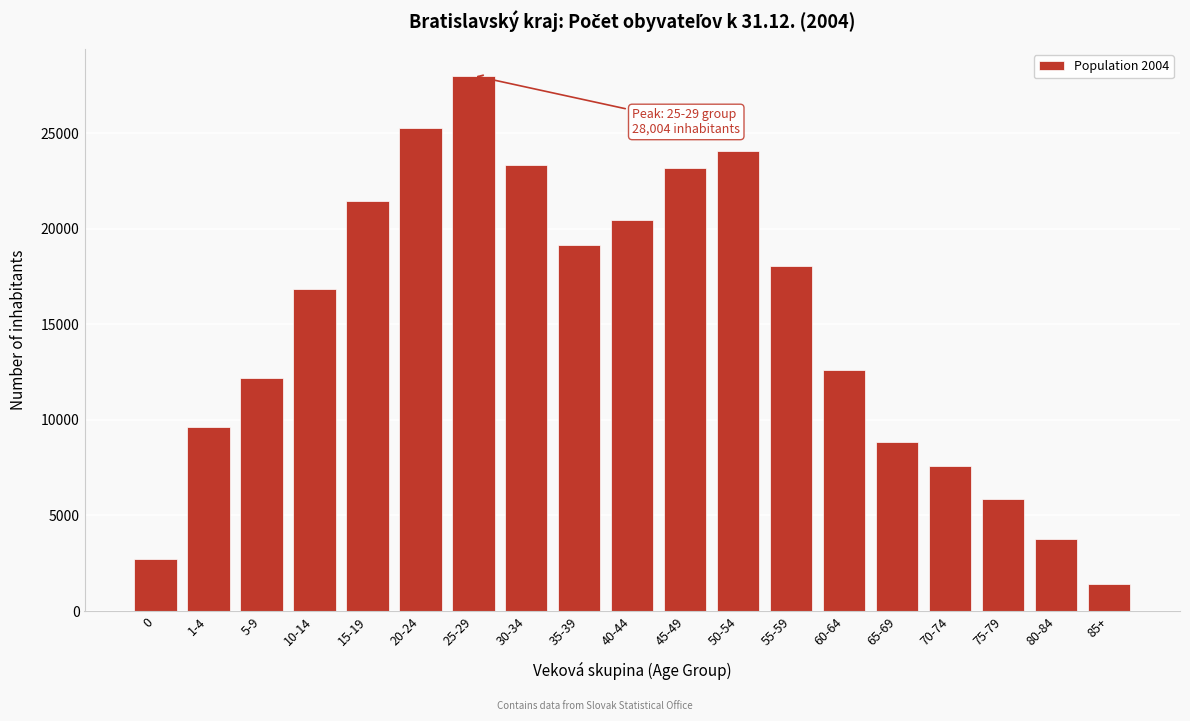

Reading left to right, list all the values displayed in this chart.

2740	9636	12173	16851	21423	25250	28004	23332	19168	20430	23152	24061	18054	12614	8866	7607	5860	3763	1414